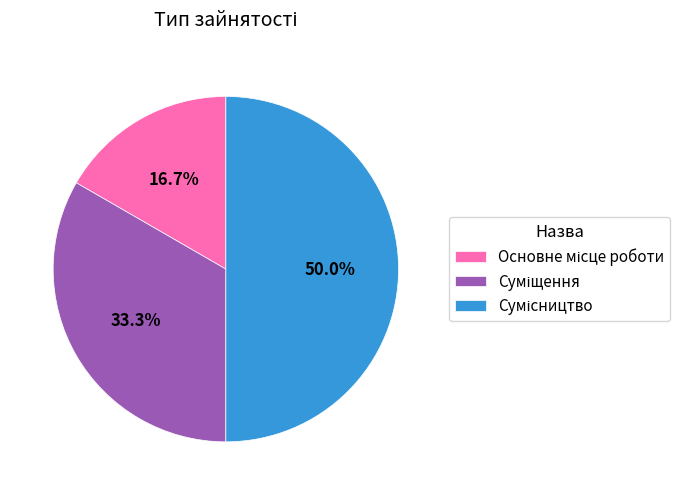

Which slice is the largest?

Сумісництво